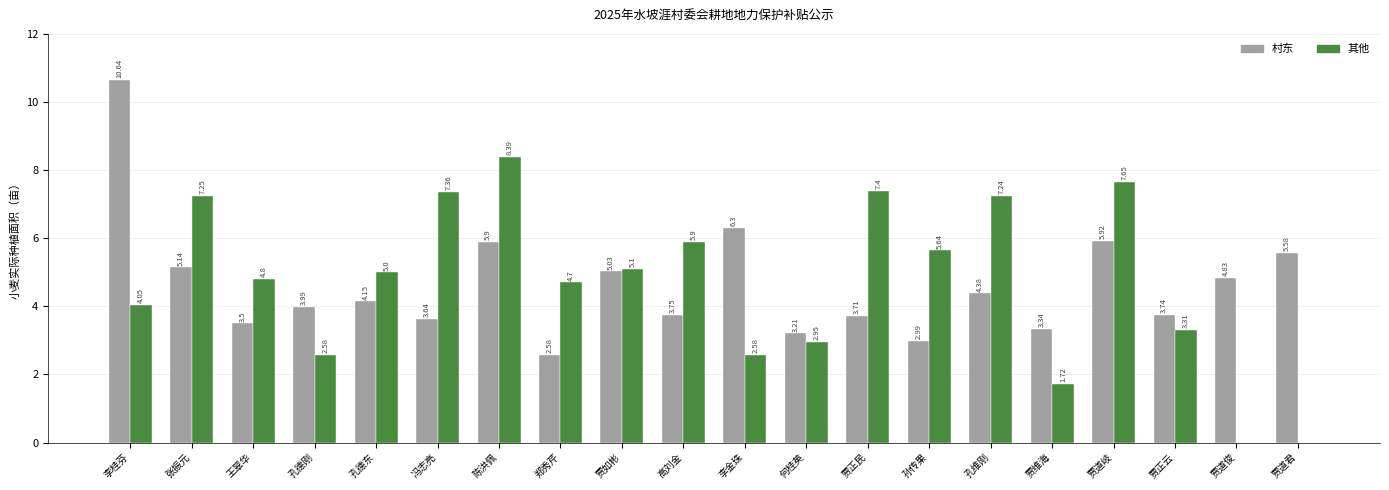

The 其他 series shows 5.0 at 孔德东. True or false?

True